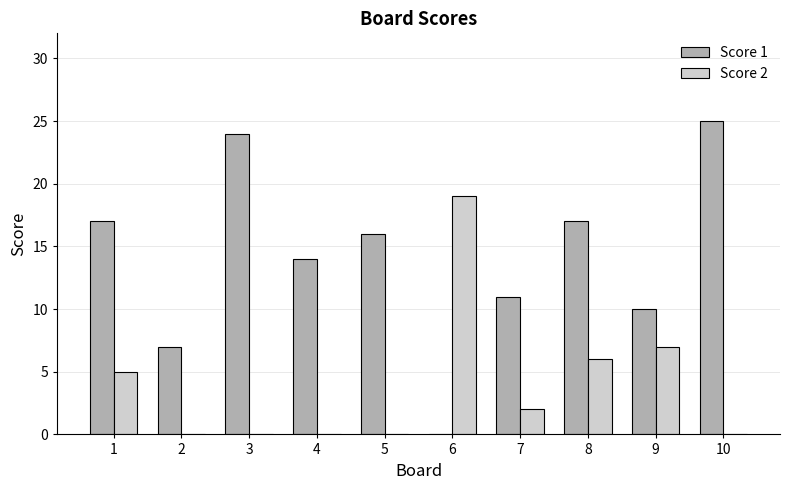

Is it true that Score 2 equals 4 at 8?

False